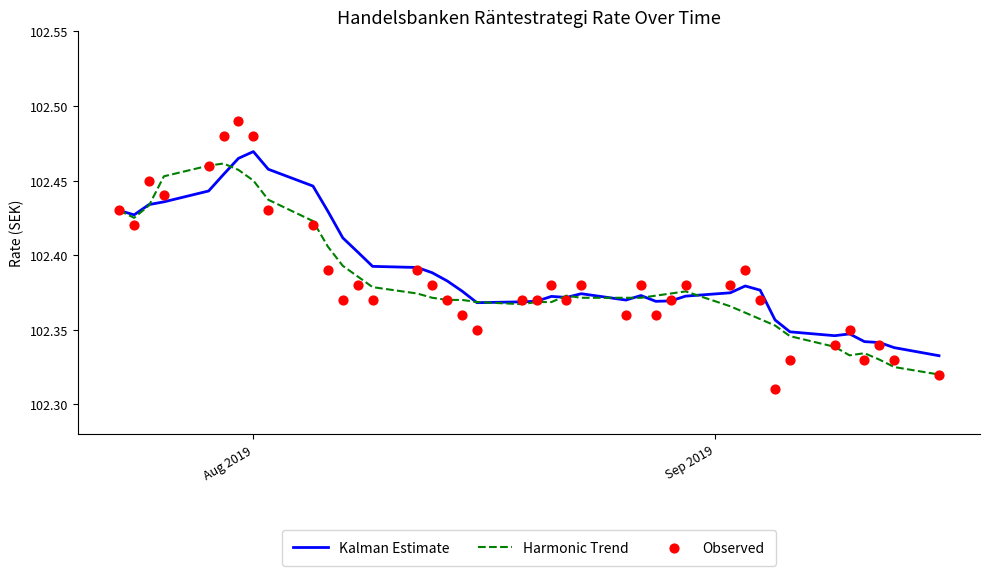

Is the value of Observed at 17 greater than the value of Harmonic Trend at 39?

Yes